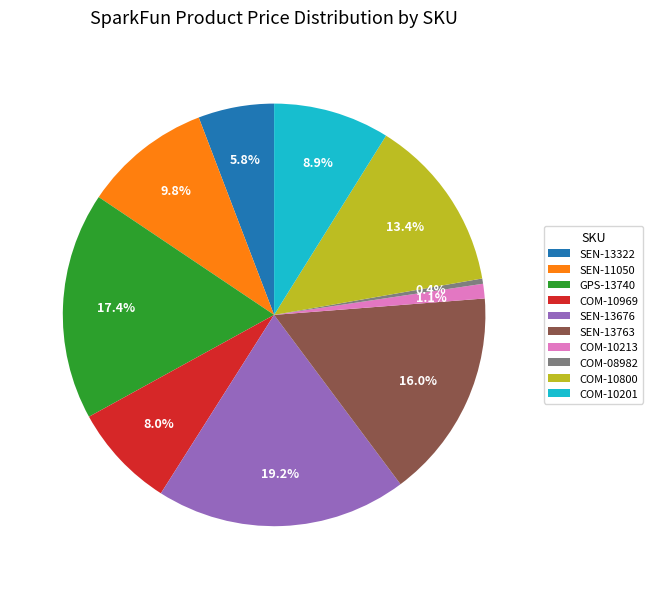

What is the largest slice in the pie chart?

SEN-13676